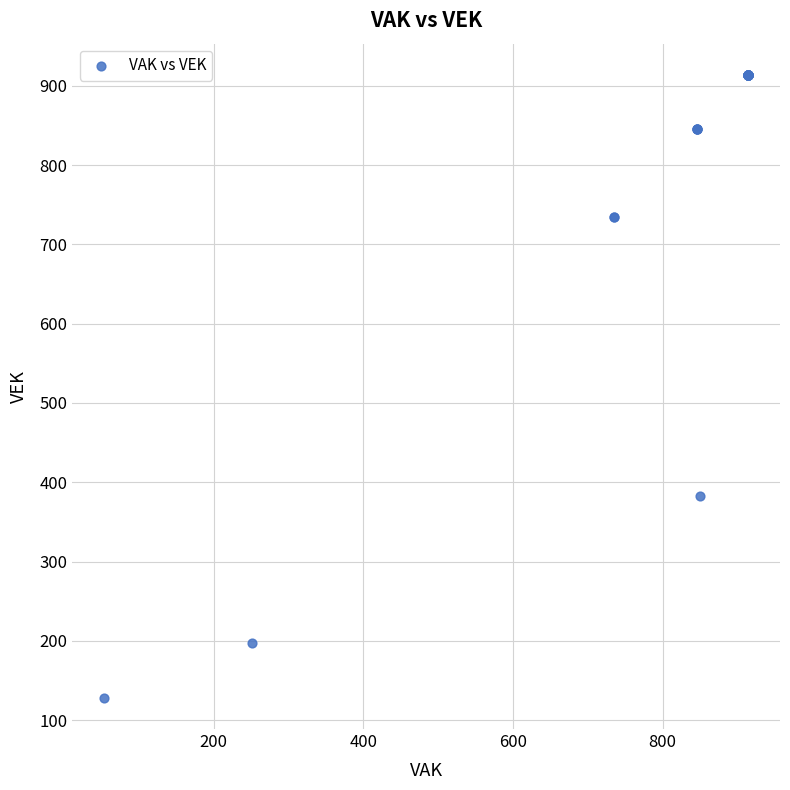

What Y value in the scatter plot is closest to 521?

383